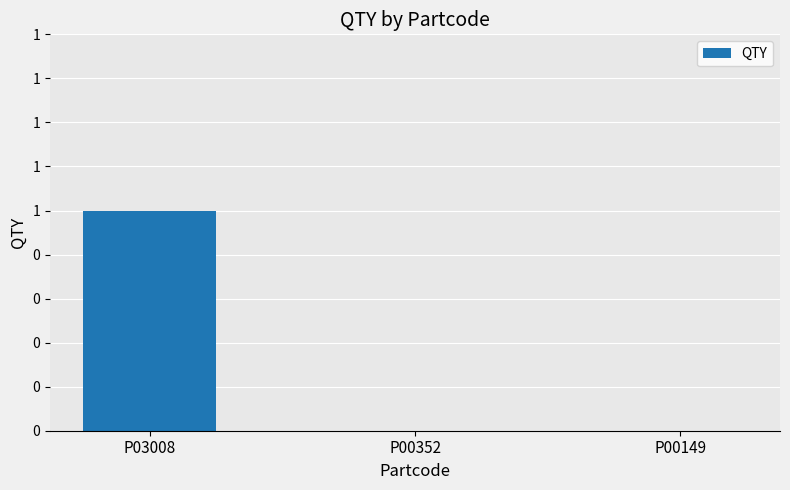

Are the bars horizontal?

No